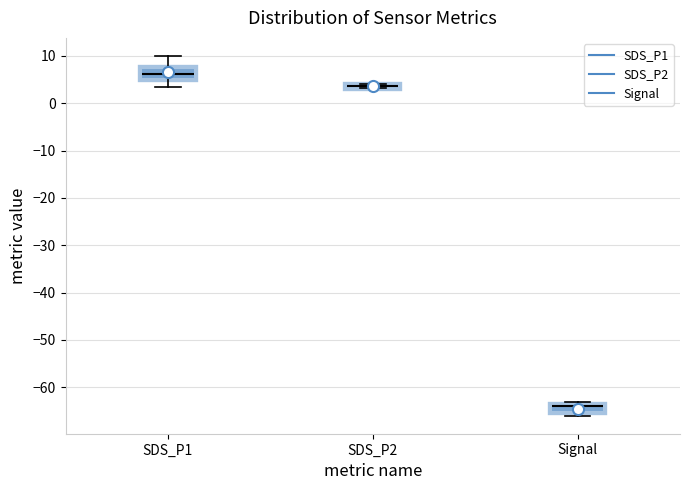

Comparing the boxes themselves (not the whiskers), which one is the tallest?

SDS_P1